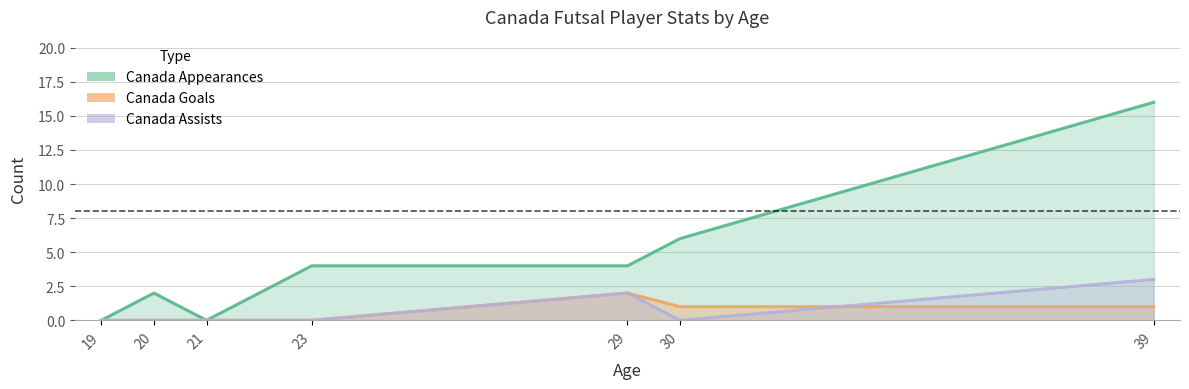

What is the approximate value of Canada Goals at 39?

1